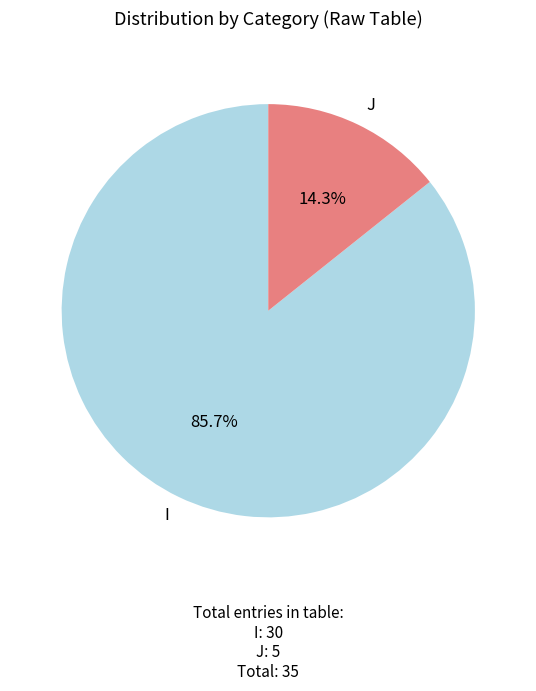

To the nearest percent, what percentage of the pie is J?

14%